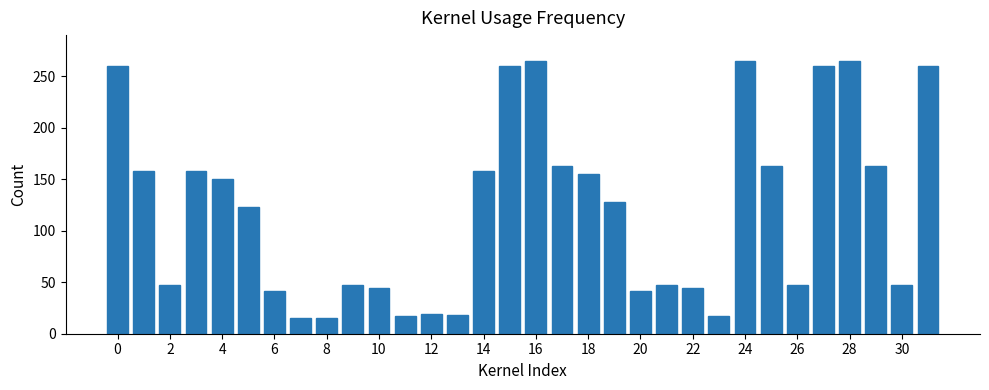

What is the average value?

120.9